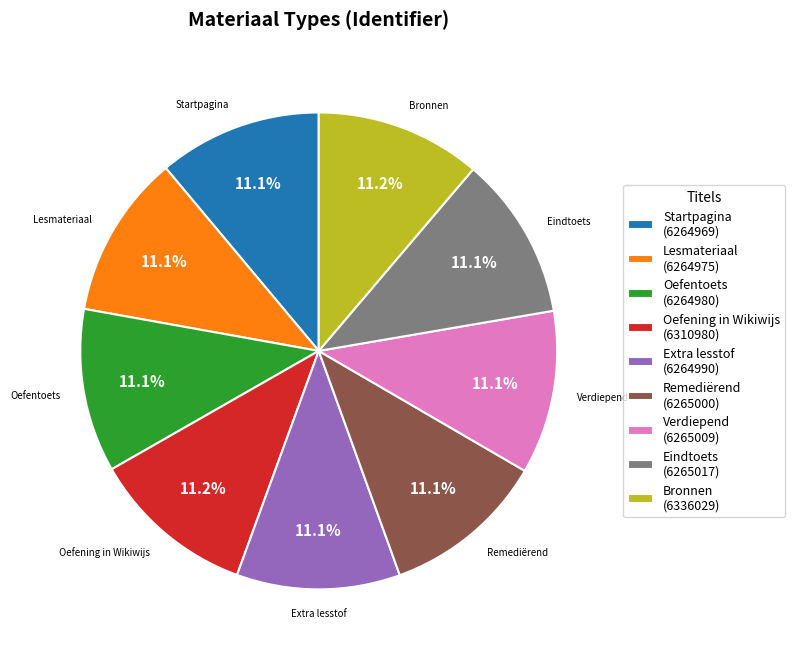

Approximately how many times larger is the value at Remediërend compared to Startpagina?

1.0